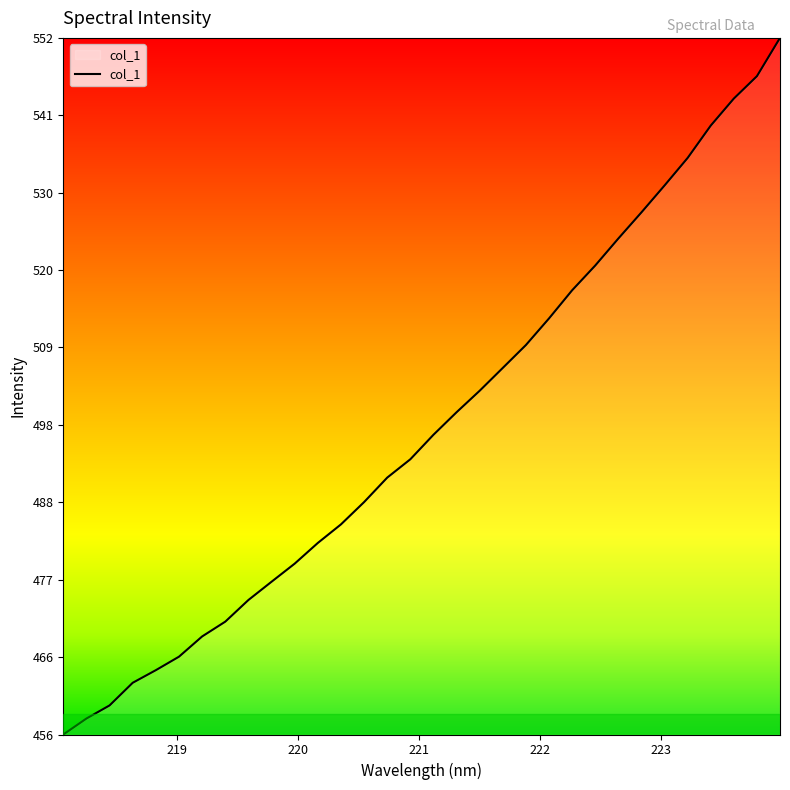

What is the maximum value shown in the chart?

552.2